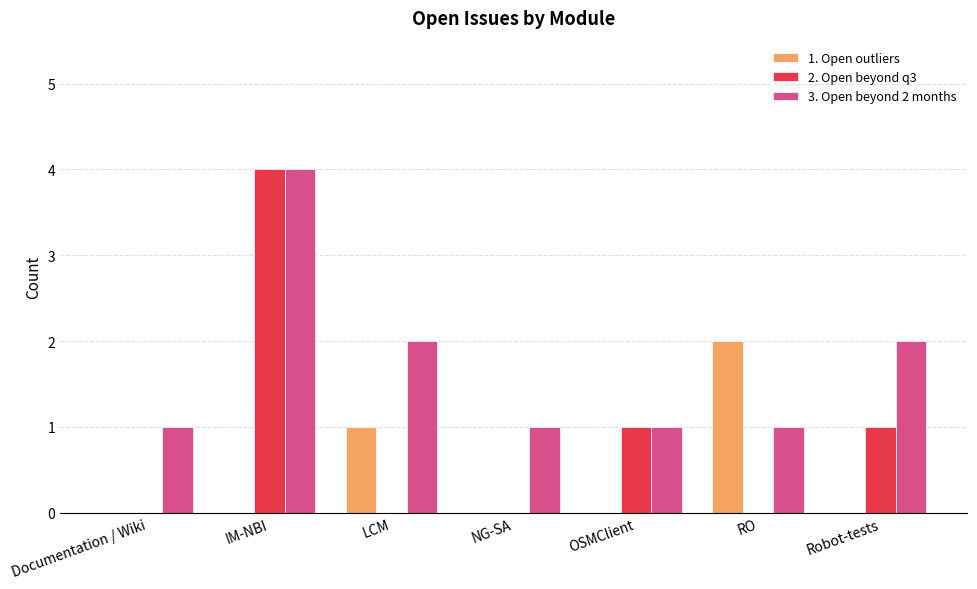

What is the greatest value displayed?

4